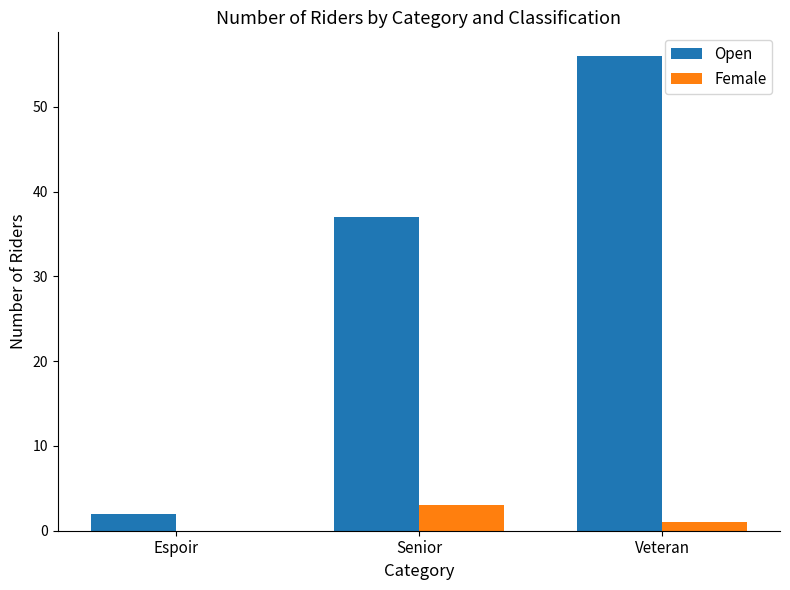

The value of Female at Senior is 1. True or false?

False